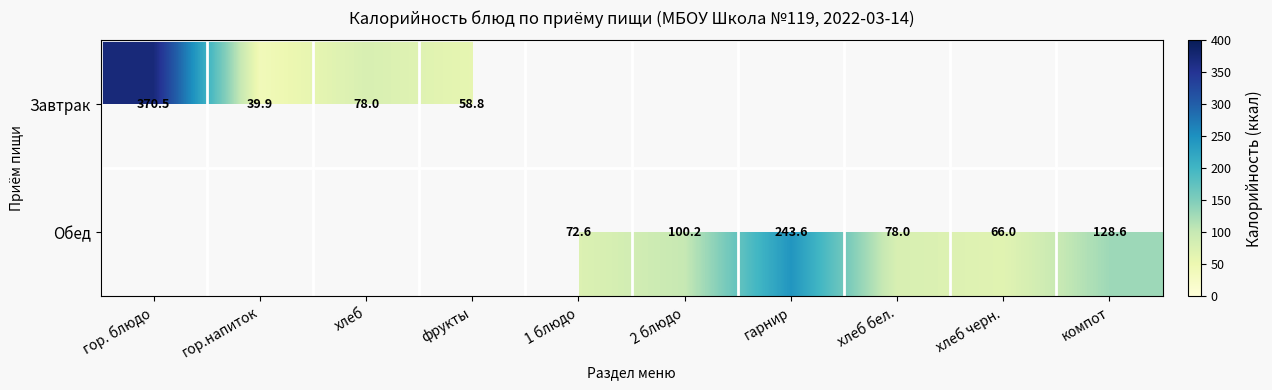

Read the Обед value at 2 блюдо.

100.2